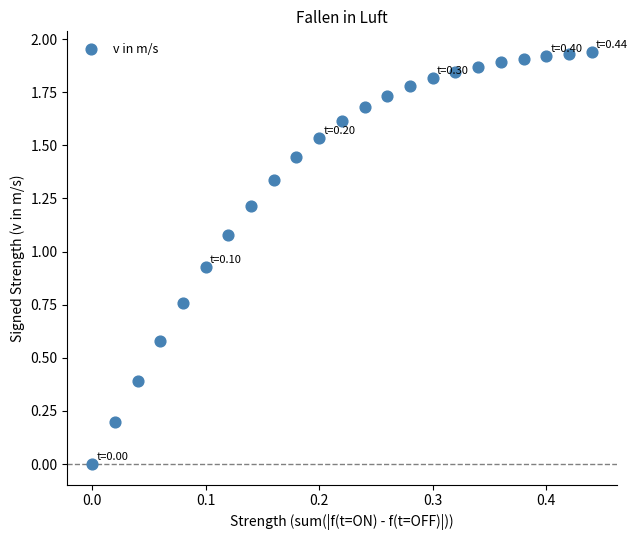

What is the range of X values (max minus min)?

0.4